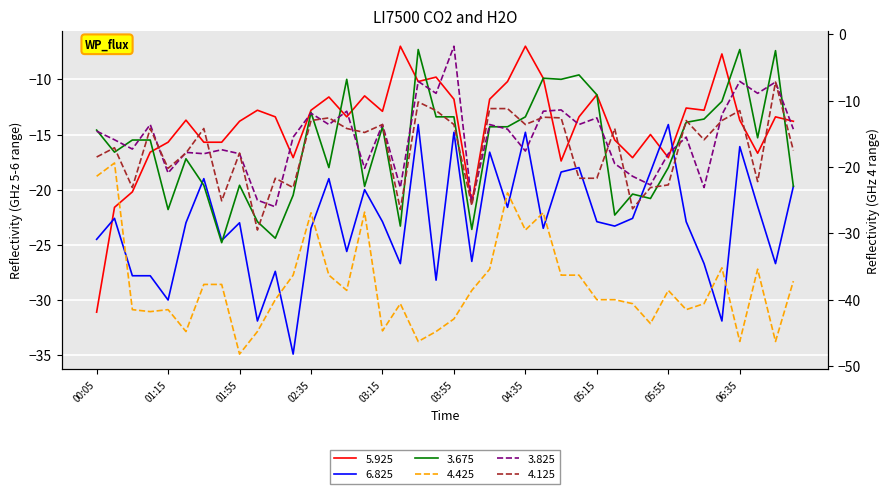

What is the highest value of the 5.925 series?

-7.0